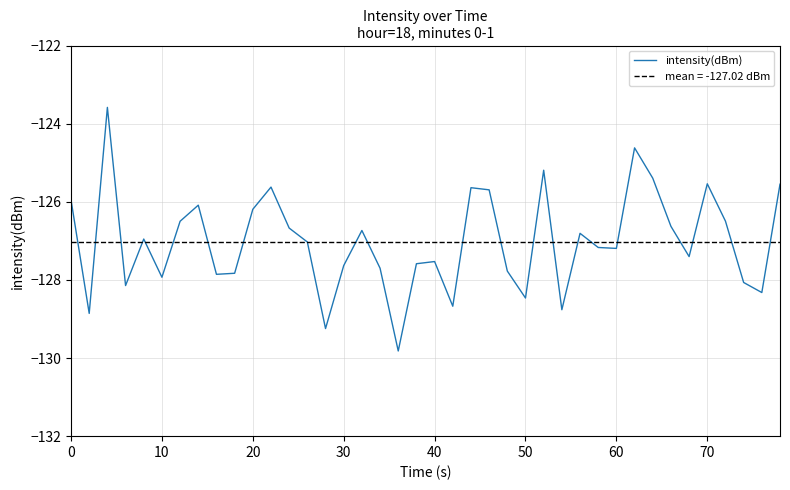

What is the average value?

-127.0